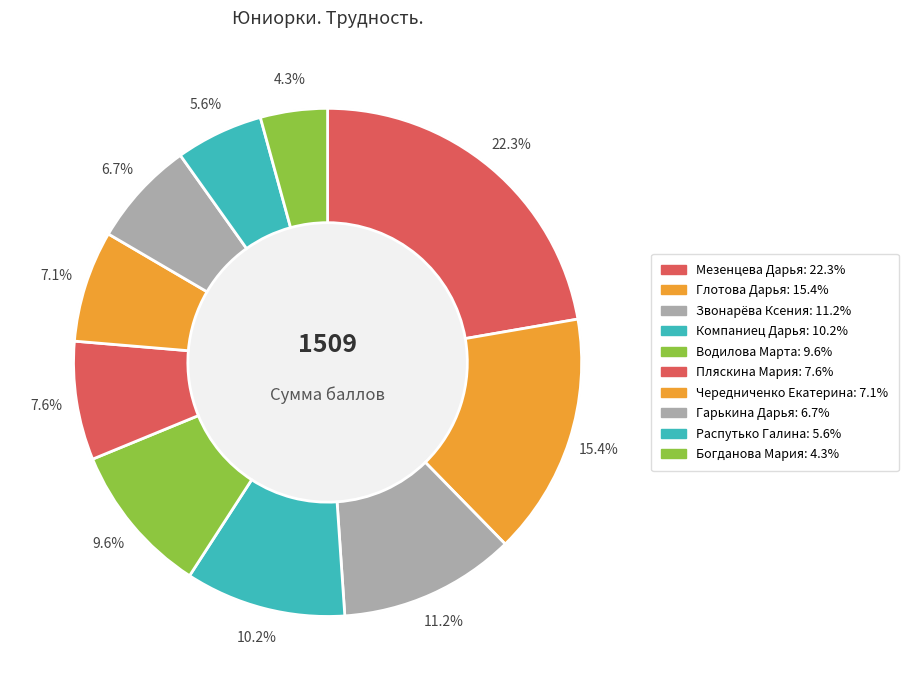

Which slice is the smallest?

Богданова Мария